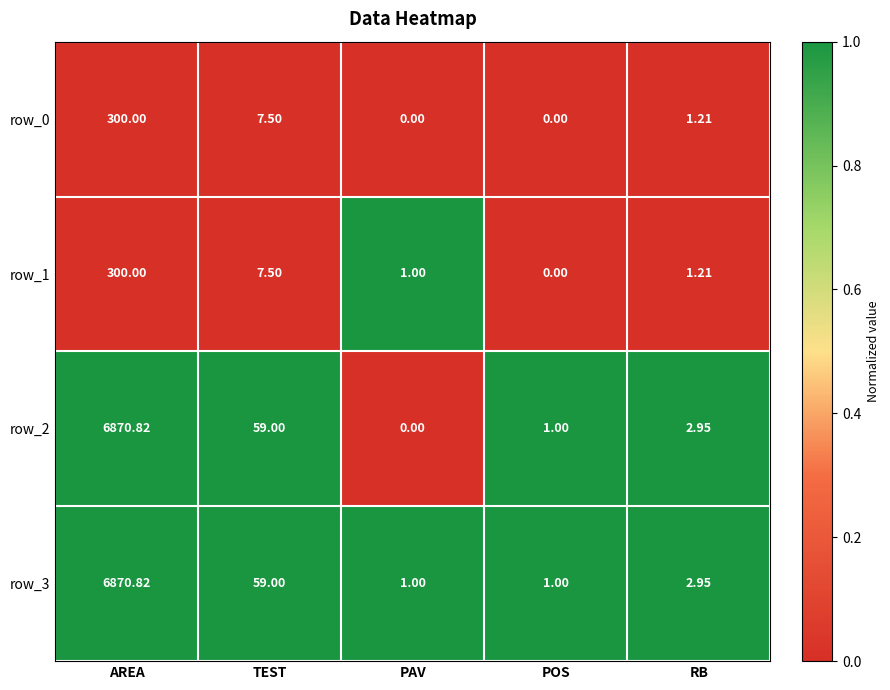

Which category has the highest value in the row_2 series?

AREA